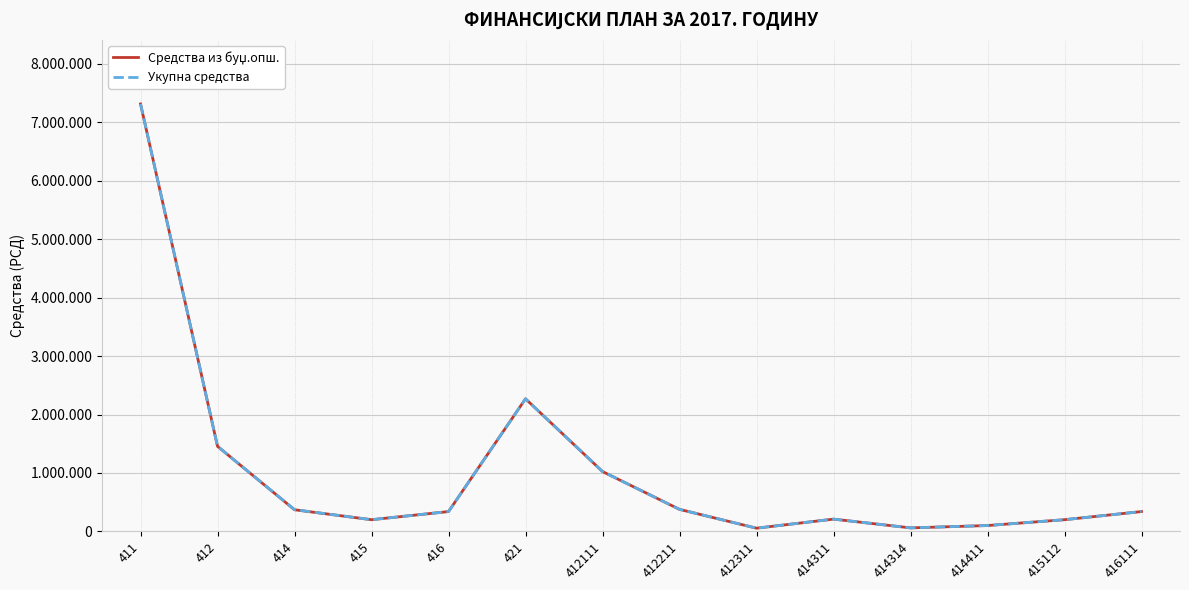

The value of Укупна средства at 415112 is 324758. True or false?

False